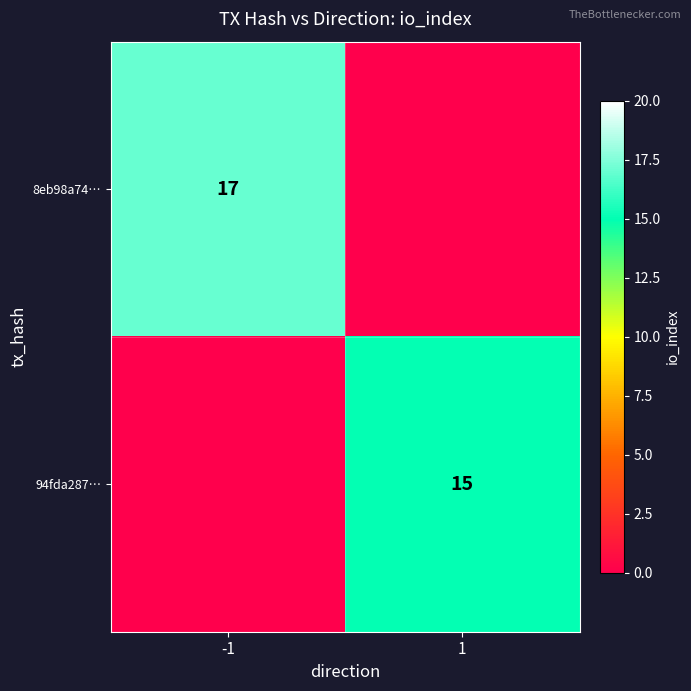

Is it true that 8eb98a74… equals 11 at -1?

False